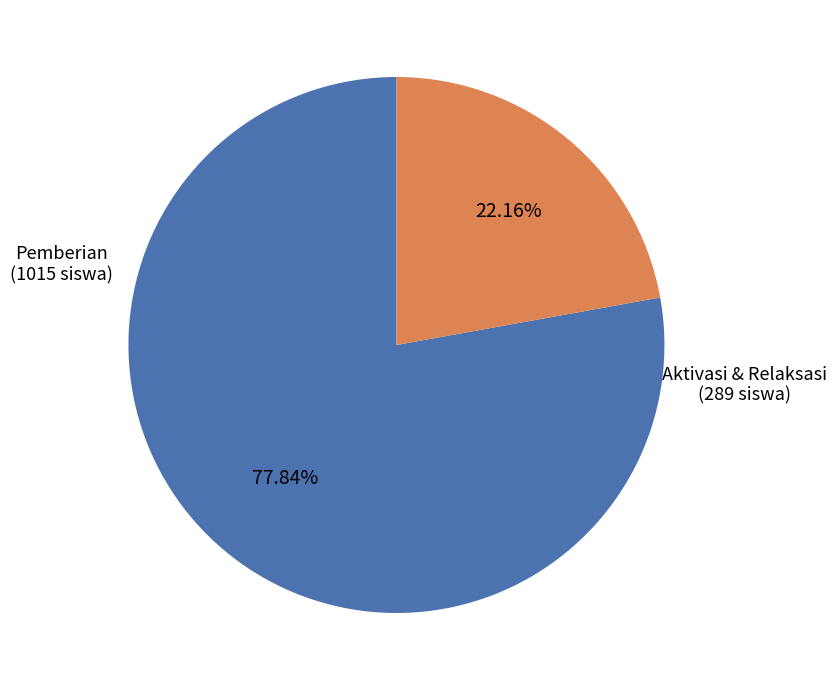

Is there any slice that represents more than half of the pie?

Yes